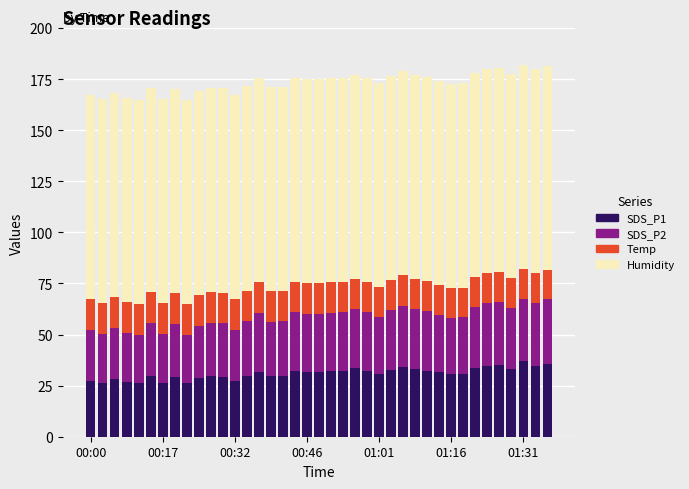

What is the maximum value for SDS_P1?

37.2